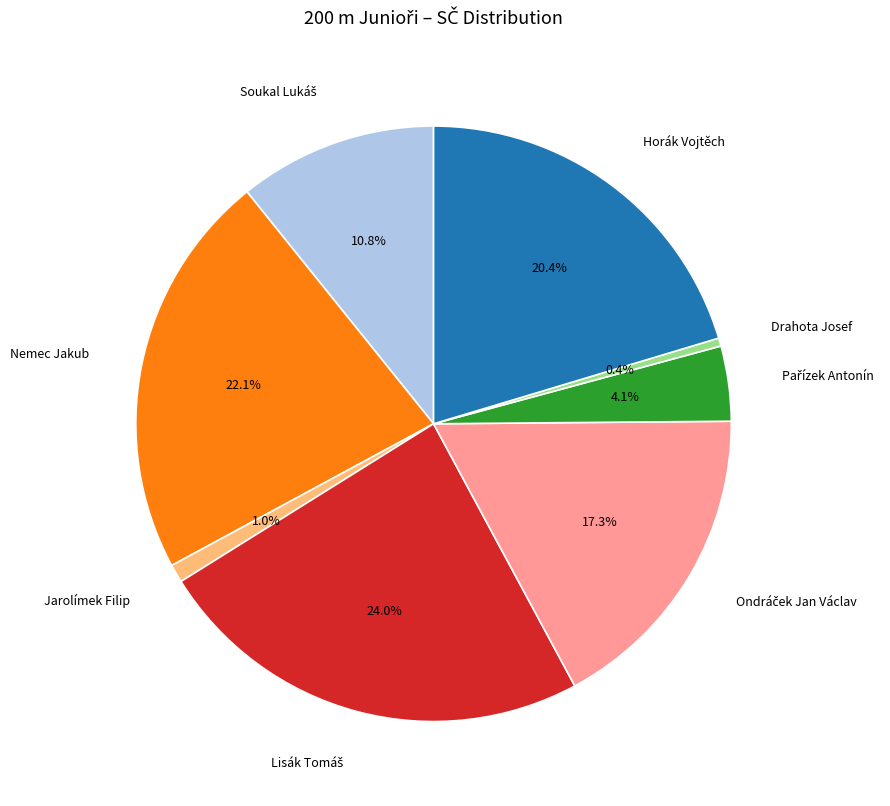

How many slices are in this pie chart?

8